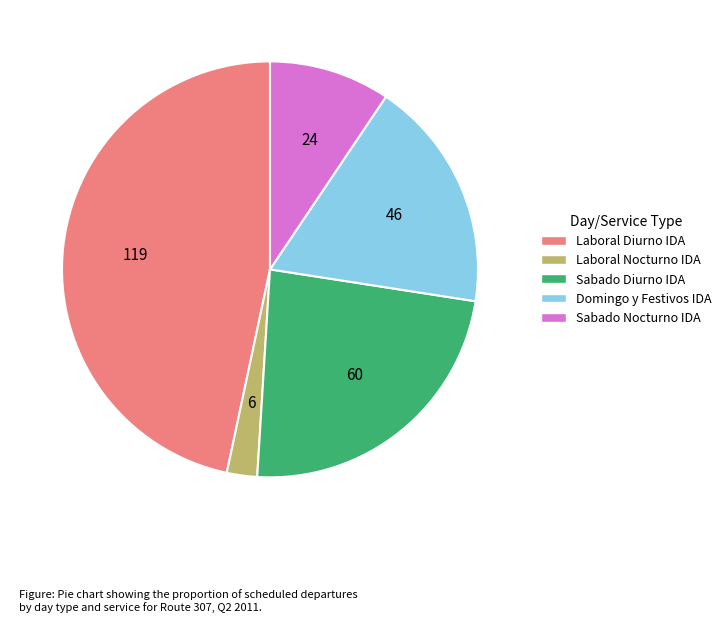

Rank the categories by value from highest to lowest.

Laboral Diurno IDA, Sabado Diurno IDA, Domingo y Festivos IDA, Sabado Nocturno IDA, Laboral Nocturno IDA